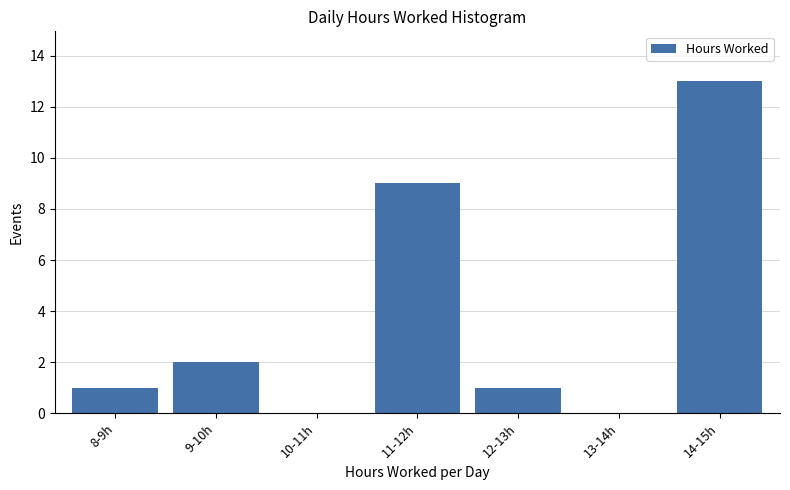

Reading right to left, what are all the values shown in this chart?

14-15h=13	13-14h=0	12-13h=1	11-12h=9	10-11h=0	9-10h=2	8-9h=1